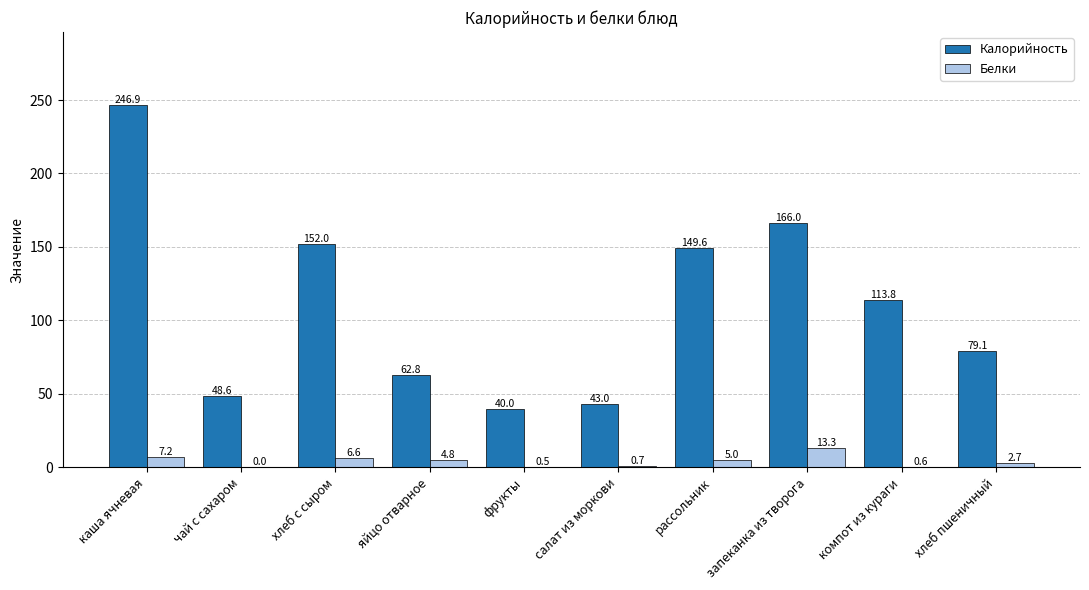

The Калорийность series shows 10.9 at чай с сахаром. True or false?

False